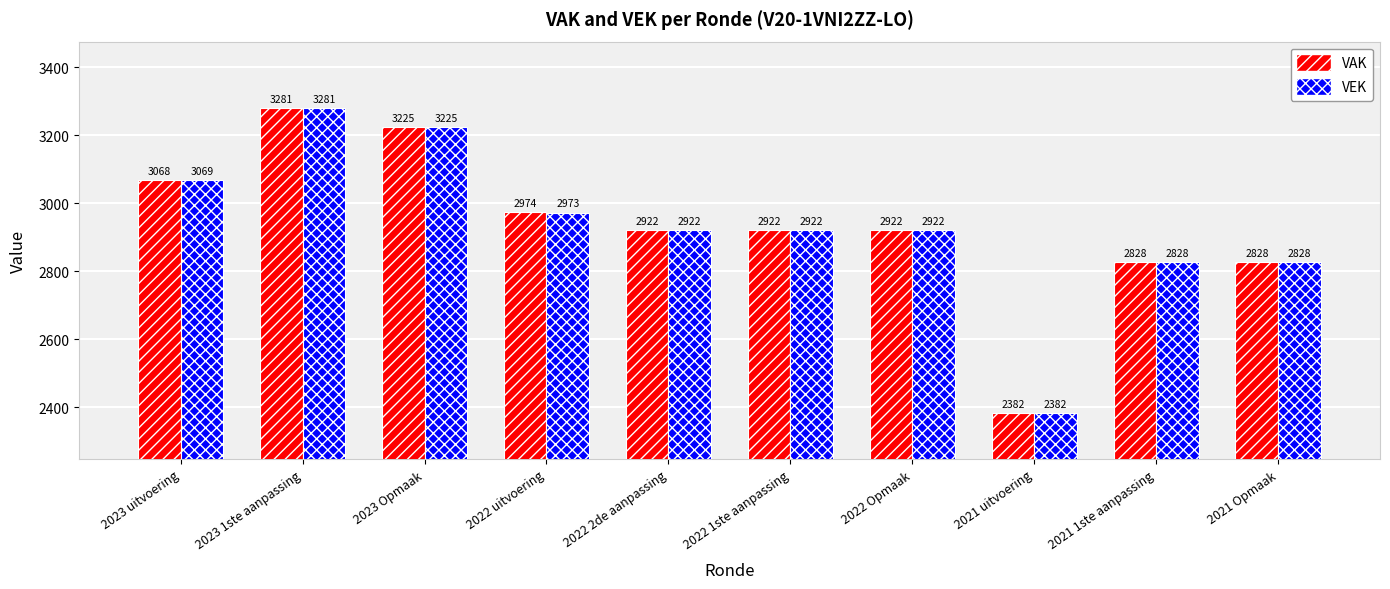

At which category is the sum across all series the highest?

2023 1ste aanpassing